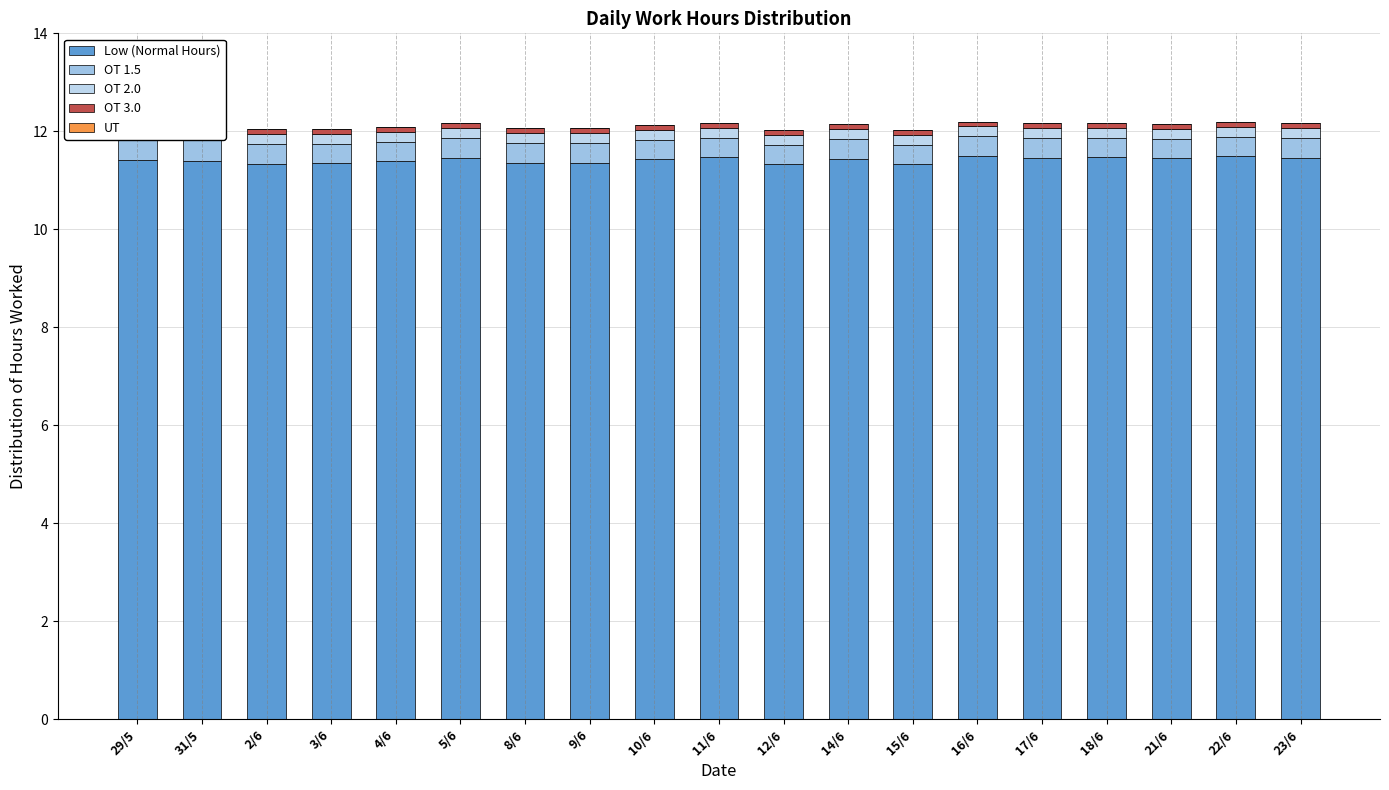

Reading left to right, list all the values displayed in this chart.

Low (Normal Hours): 11.4	11.4	11.3	11.3	11.4	11.5	11.4	11.4	11.4	11.5	11.3	11.4	11.3	11.5	11.5	11.5	11.4	11.5	11.5
OT 1.5: 0.5	0.5	0.4	0.4	0.4	0.4	0.4	0.4	0.4	0.4	0.4	0.4	0.4	0.4	0.4	0.4	0.4	0.4	0.4
OT 2.0: 0.3	0.3	0.2	0.2	0.2	0.2	0.2	0.2	0.2	0.2	0.2	0.2	0.2	0.2	0.2	0.2	0.2	0.2	0.2
OT 3.0: 0.1	0.1	0.1	0.1	0.1	0.1	0.1	0.1	0.1	0.1	0.1	0.1	0.1	0.1	0.1	0.1	0.1	0.1	0.1
UT: 0.0	0.0	0.0	0.0	0.0	0.0	0.0	0.0	0.0	0.0	0.0	0.0	0.0	0.0	0.0	0.0	0.0	0.0	0.0